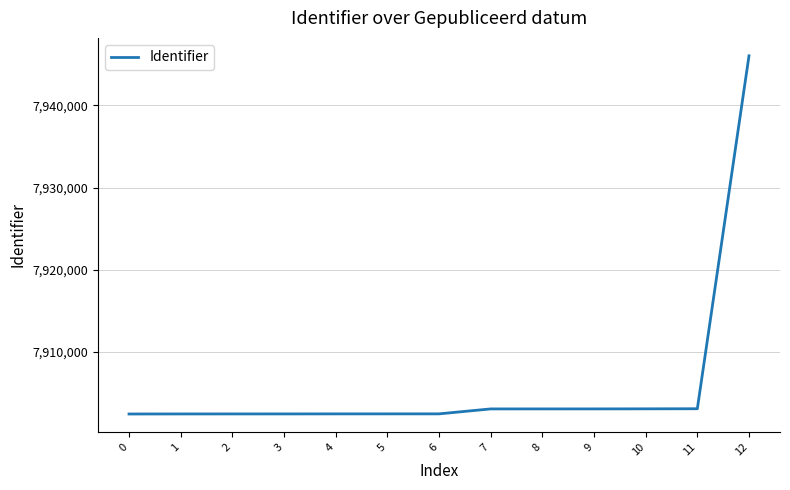

What is the minimum value shown in the chart?

7902471